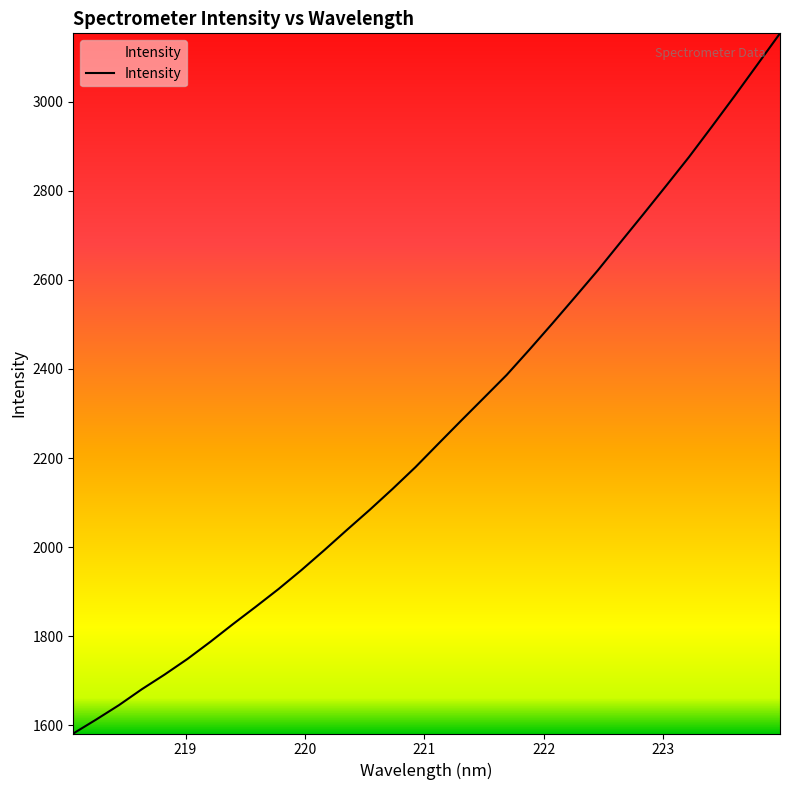

What is the difference between the maximum and minimum values?

1571.1